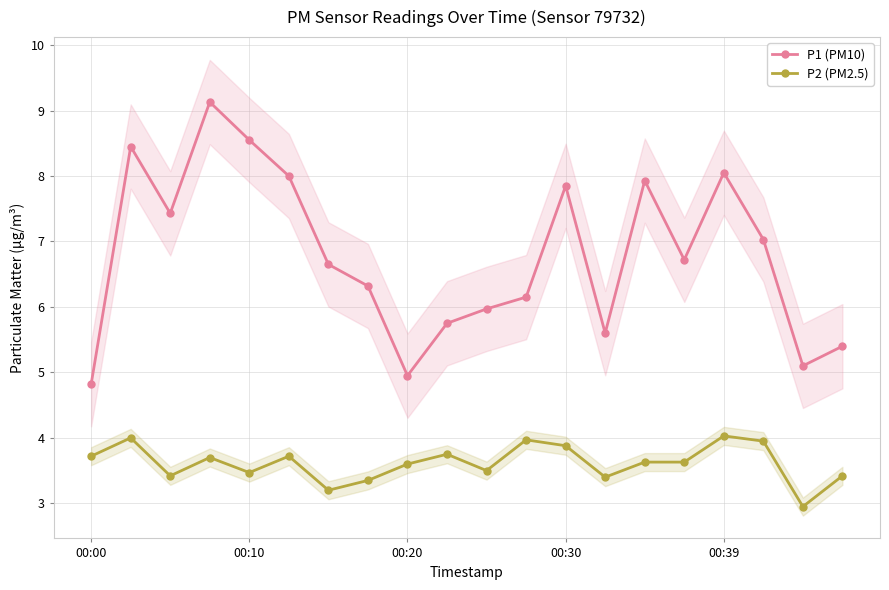

What is the sum of all P2 (PM2.5) values?

72.3